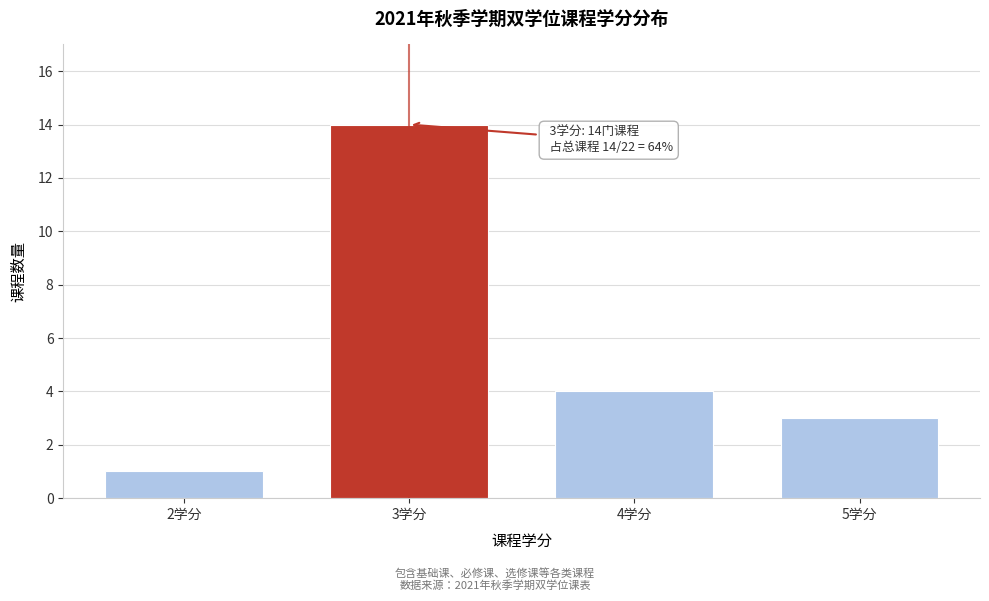

Reading right to left, extract all data points from this chart.

3	4	14	1